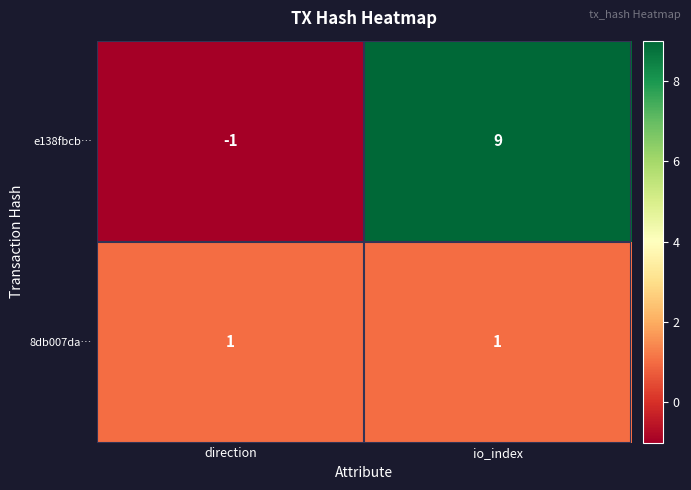

At which category does the chart reach its peak across all series?

io_index